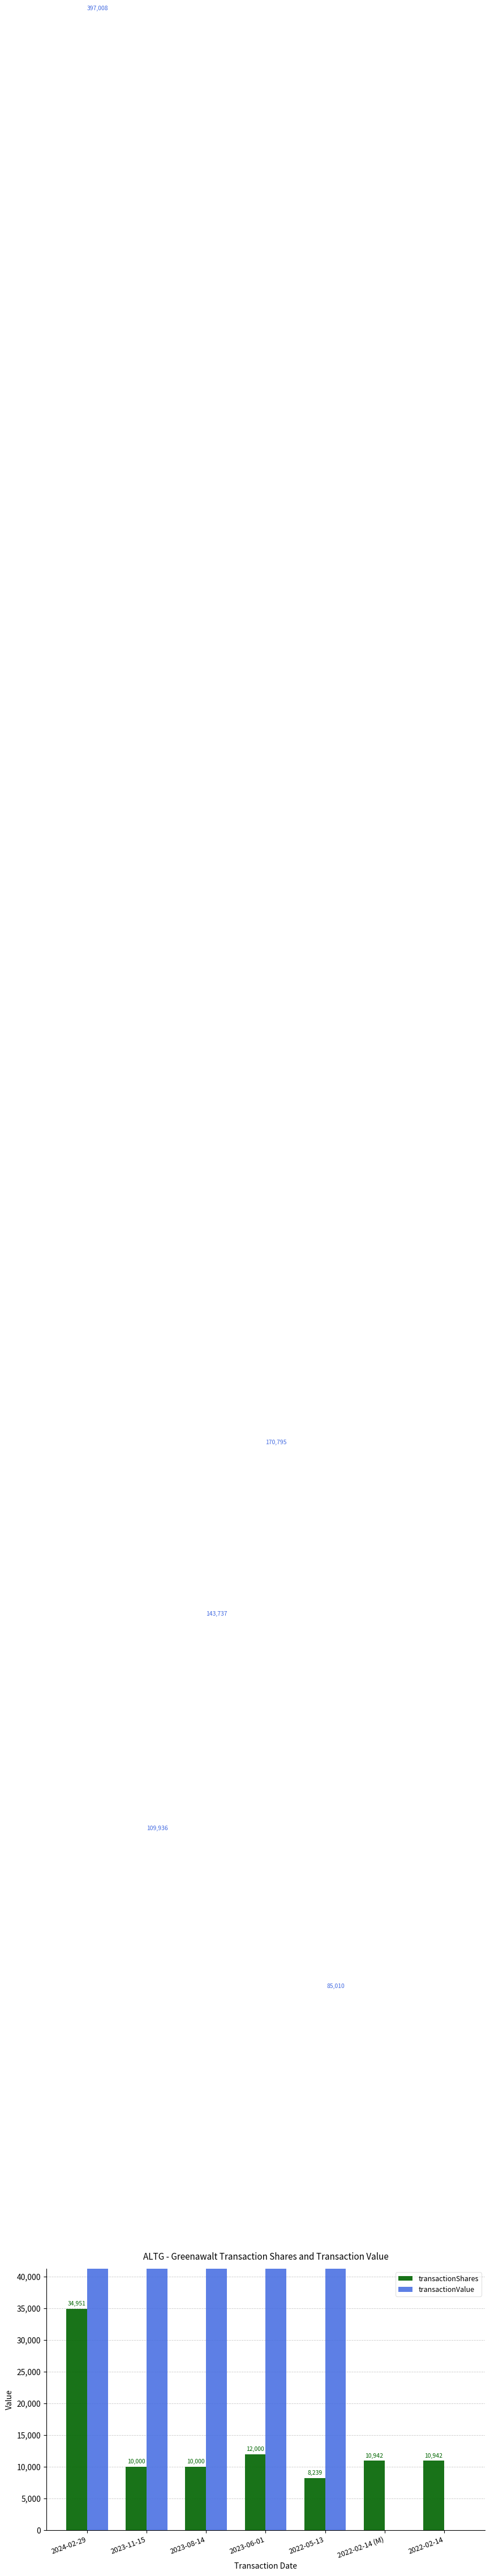

Which category has the highest value in the transactionShares series?

2024-02-29